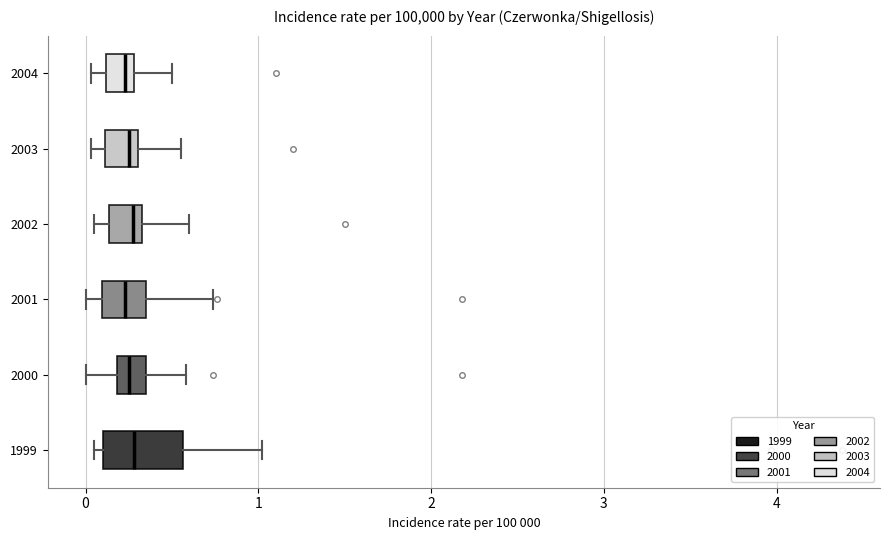

Reading bottom to top, transcribe this box plot: for each box, give where its median line is, the range the box spans, and where its two whiskers end, as read against the x-axis. The values are not printed on the chart, so give them approximately, as read against the axis.

1999: median 0.3, box 0.1 to 0.6, whiskers 0.1 (just left of the box's left edge) to 1.0
2000: median 0.3, box 0.2 to 0.4, whiskers 0.0 to 0.6
2001: median 0.2, box 0.1 to 0.4, whiskers 0.0 to 0.7
2002: median 0.3 (just left of the box's right edge), box 0.1 to 0.3, whiskers 0.1 (just left of the box's left edge) to 0.6
2003: median 0.3 (just left of the box's right edge), box 0.1 to 0.3, whiskers 0.0 to 0.6
2004: median 0.2, box 0.1 to 0.3, whiskers 0.0 to 0.5